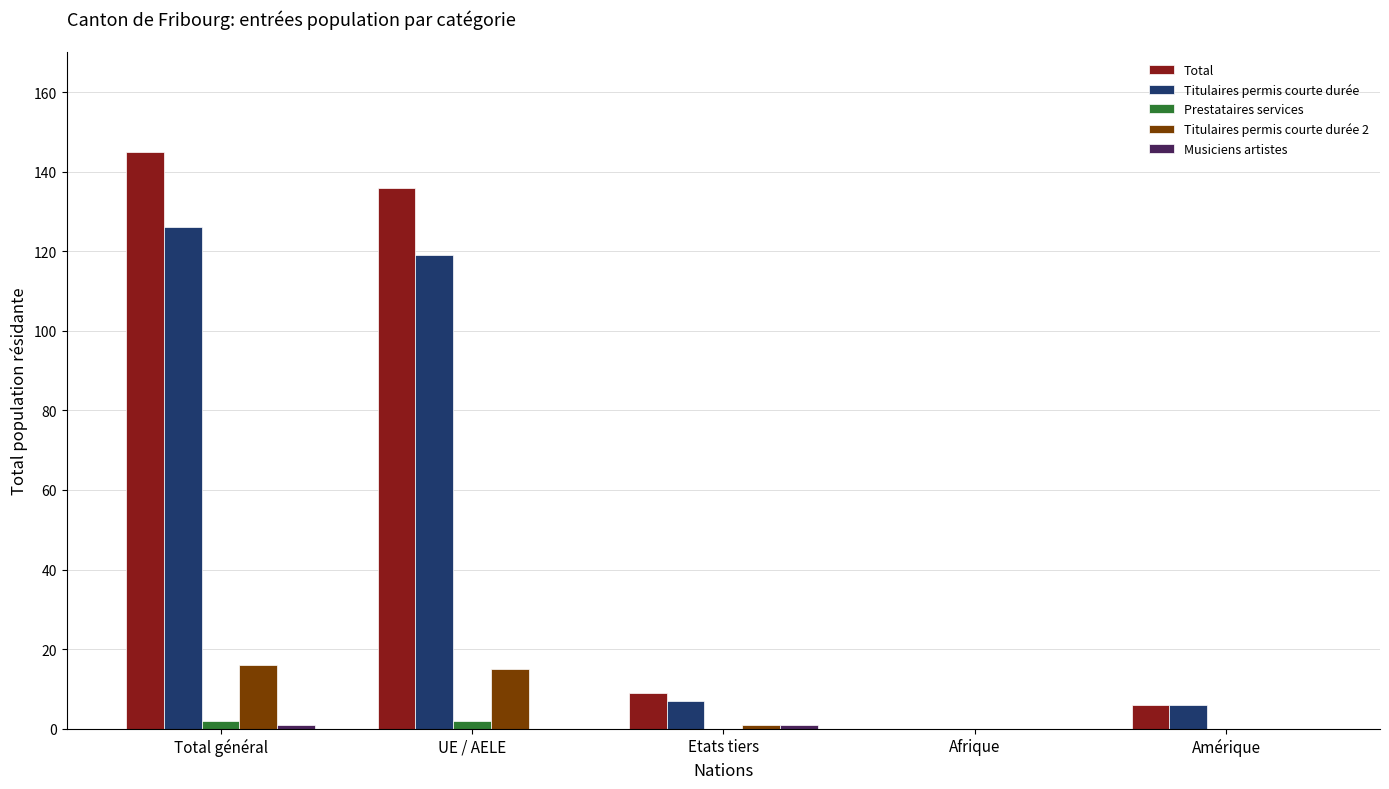

What is the sum of all Total values?

296